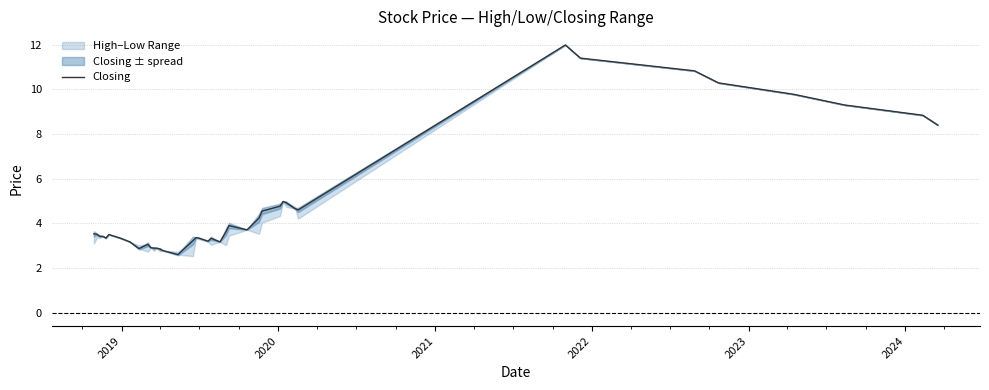

What is the difference between the second highest and minimum values?

8.8